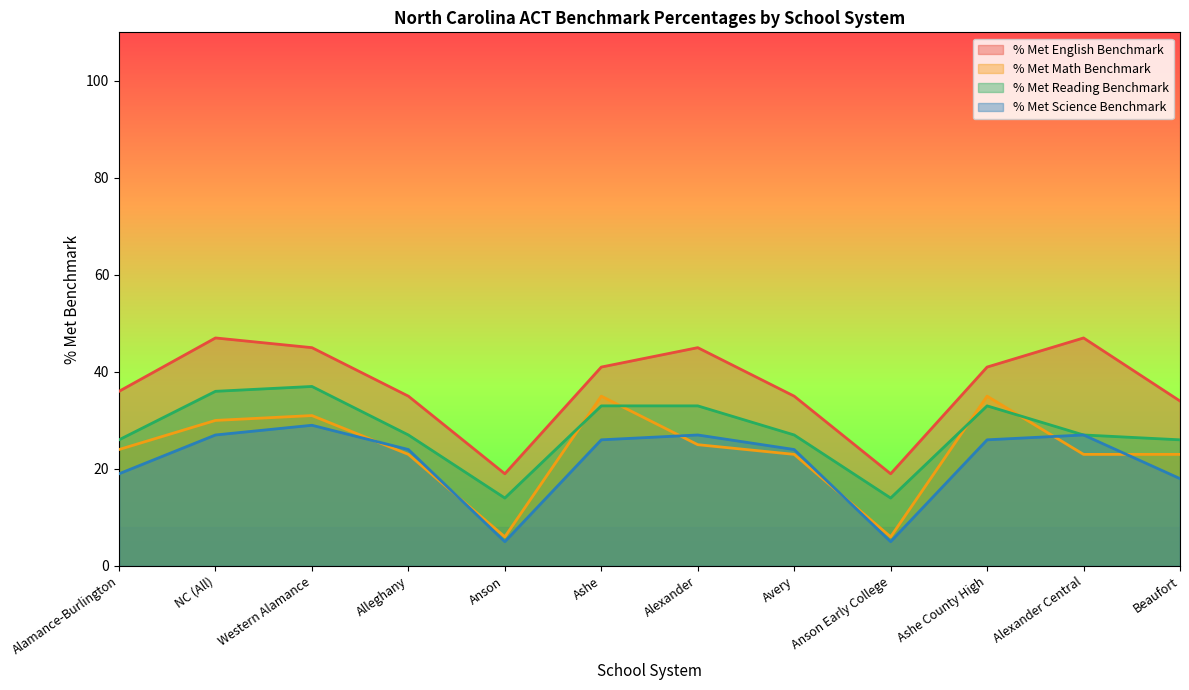

At which category does % Met English Benchmark reach its first local valley?

Anson